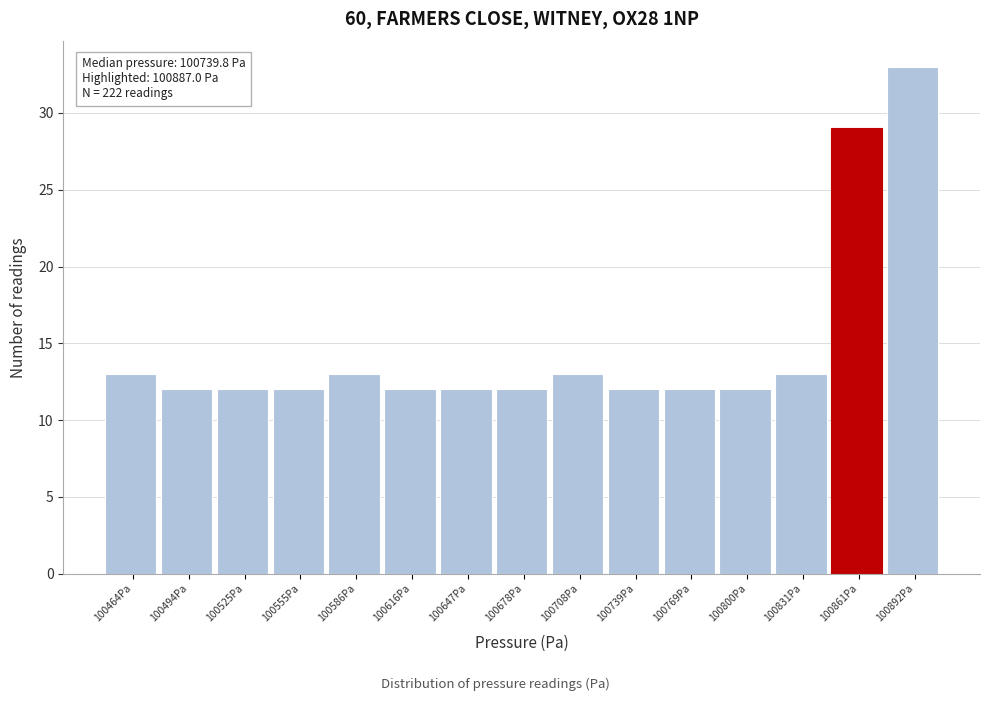

Reading left to right, transcribe all the data shown in this chart.

100464Pa=13	100494Pa=12	100525Pa=12	100555Pa=12	100586Pa=13	100616Pa=12	100647Pa=12	100678Pa=12	100708Pa=13	100739Pa=12	100769Pa=12	100800Pa=12	100831Pa=13	100861Pa=29	100892Pa=33